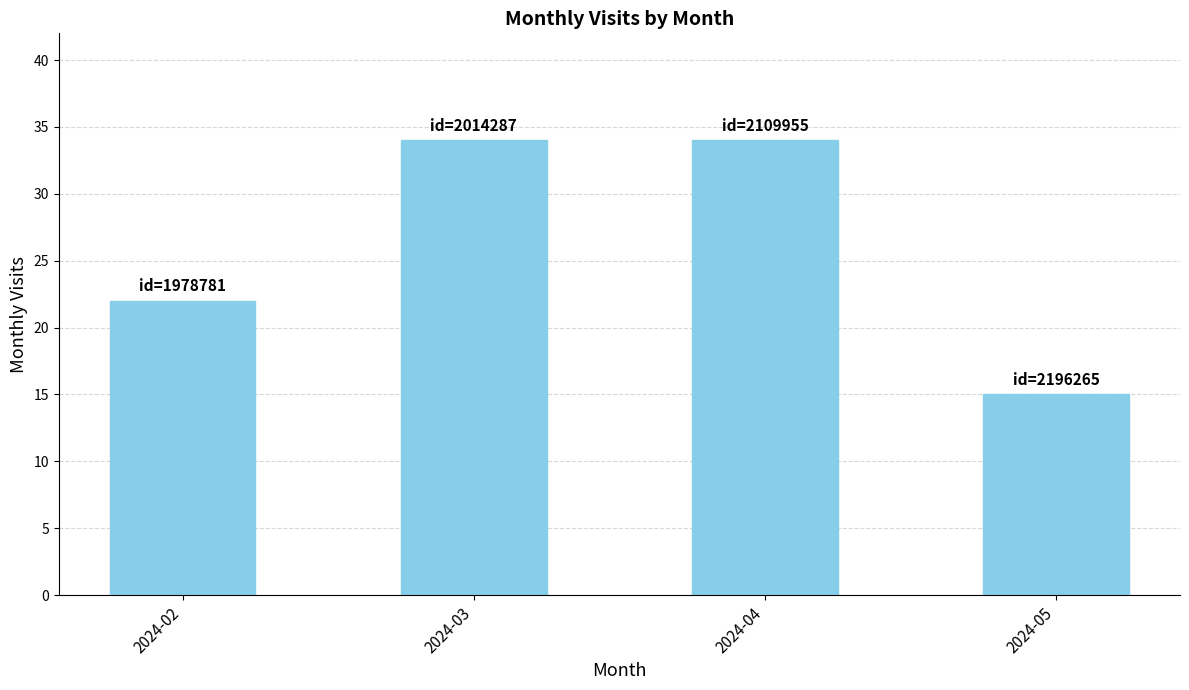

What is the maximum value shown in the chart?

34